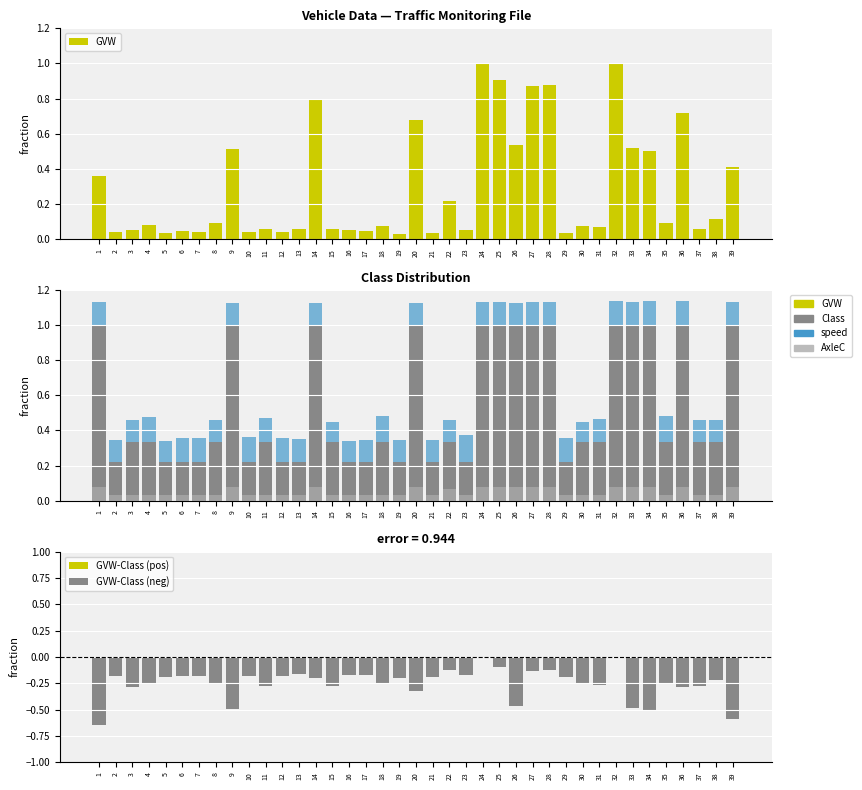

Rank the series by their maximum value, from highest to lowest.

GVW, Class, speed, AxleC